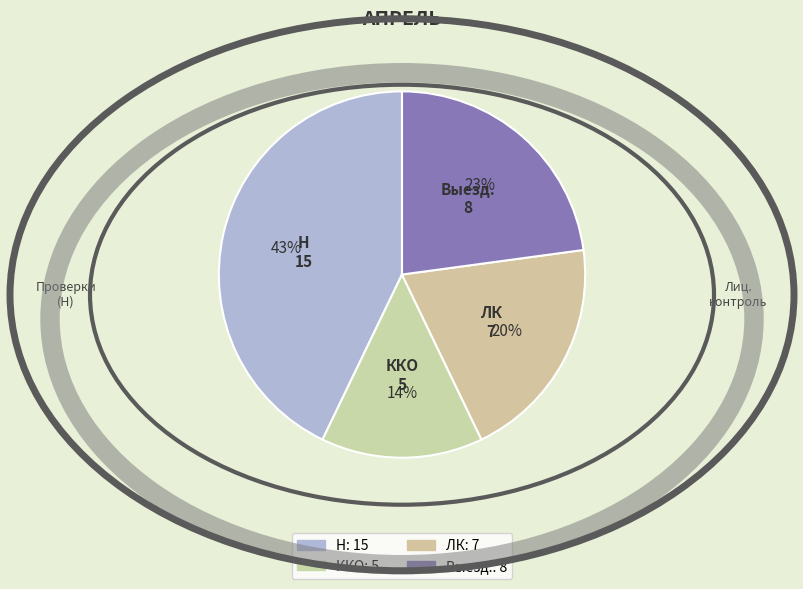

Which slice is the largest?

Н